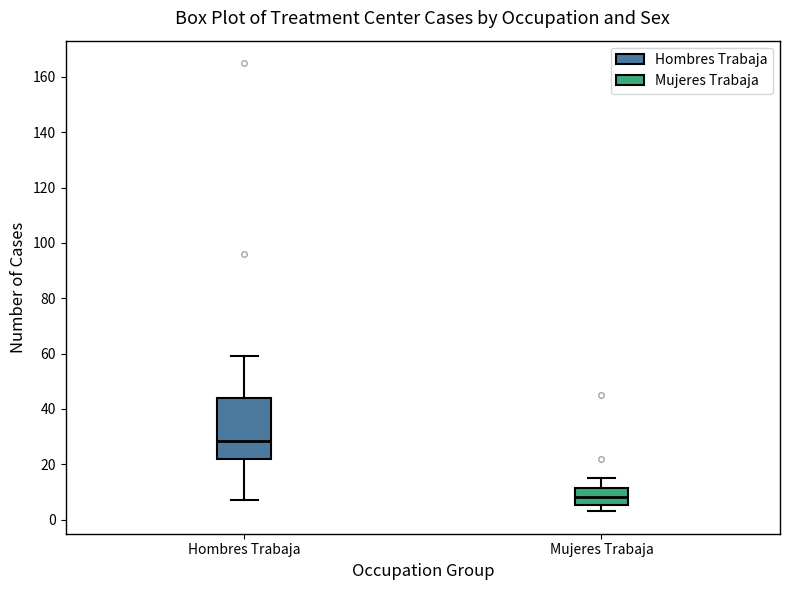

Which box has the highest median line?

Hombres Trabaja